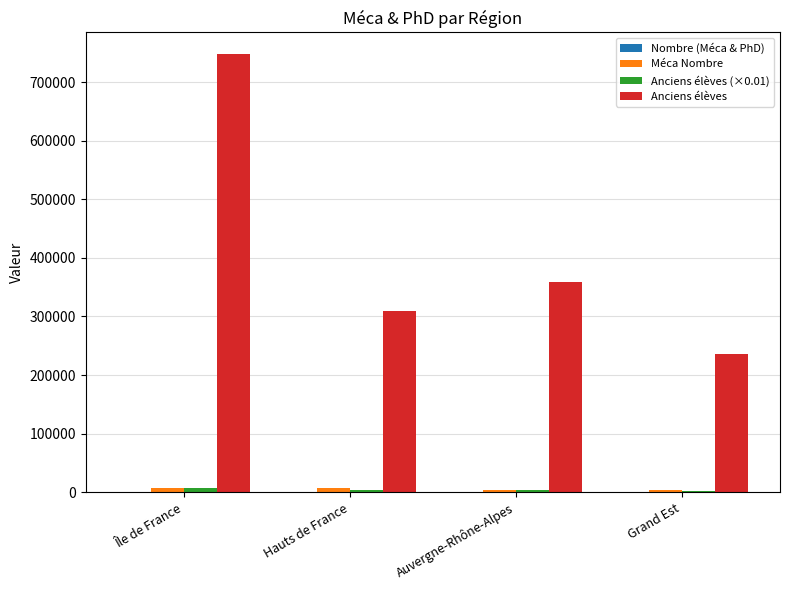

At which category does the chart reach its peak across all series?

Île de France